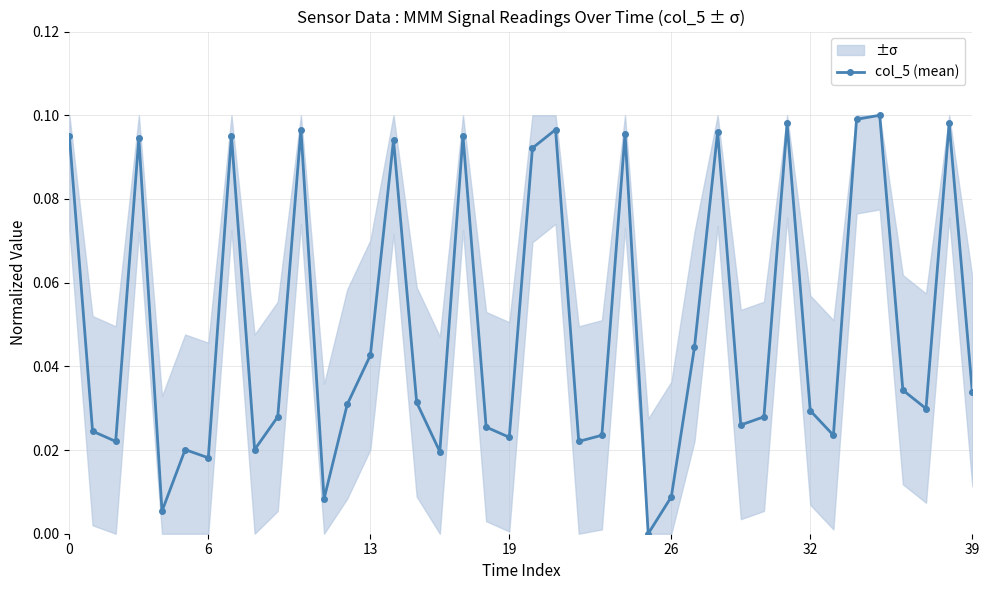

True or false: col_5 (mean) has more than 0 points higher than both neighbors.

True